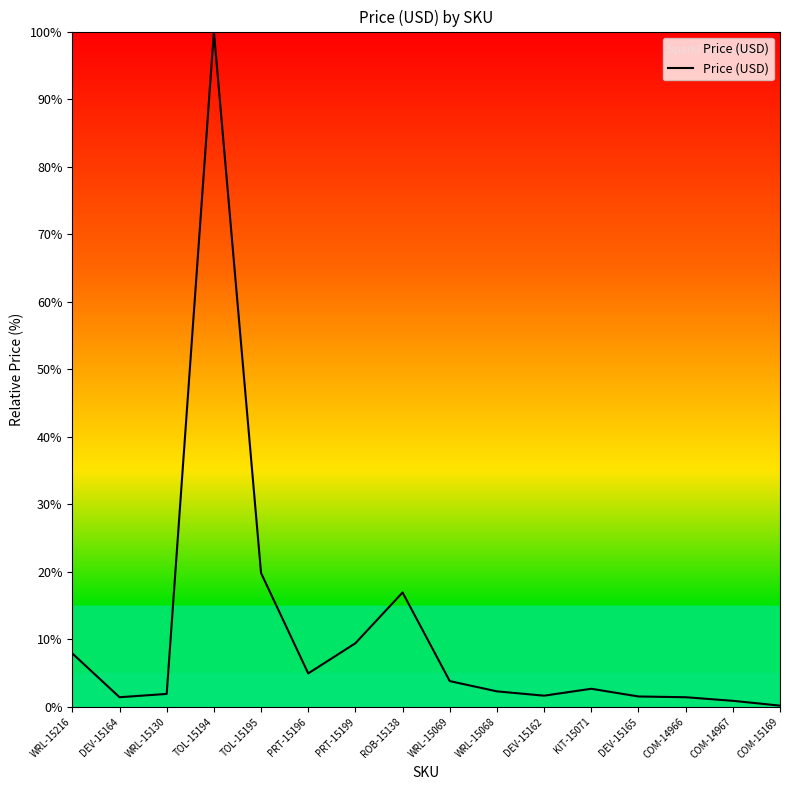

Which category has the highest value across all series?

TOL-15194